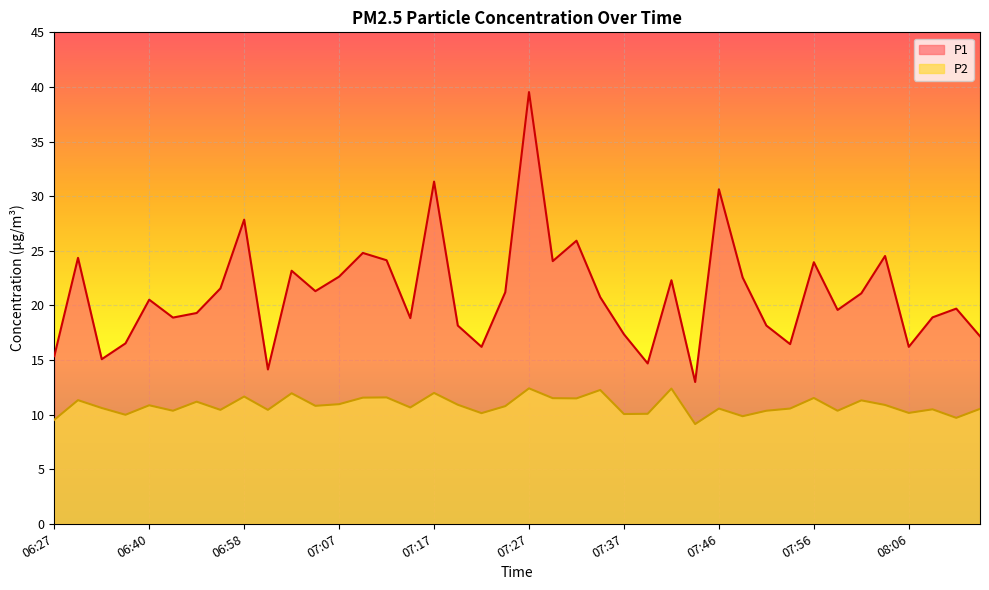

Is it true that P1 equals 27.9 at 06:58?

True